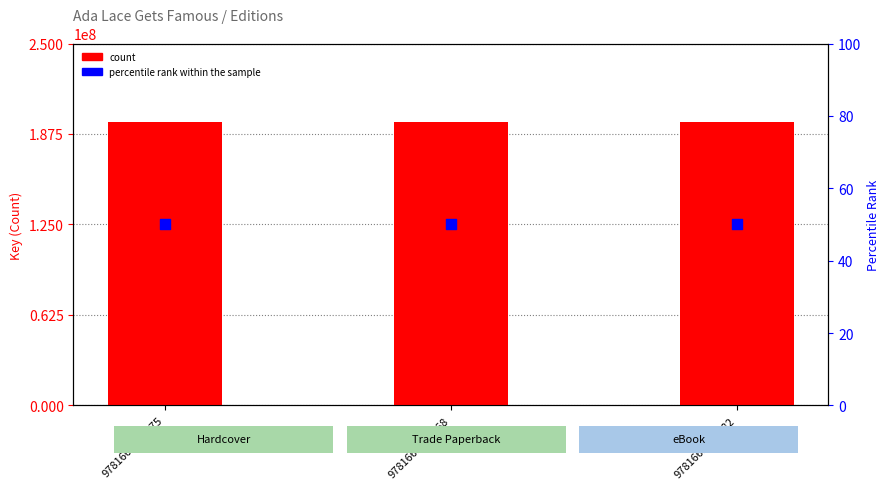

What is the total value across all series at 9781665931168?

195549234